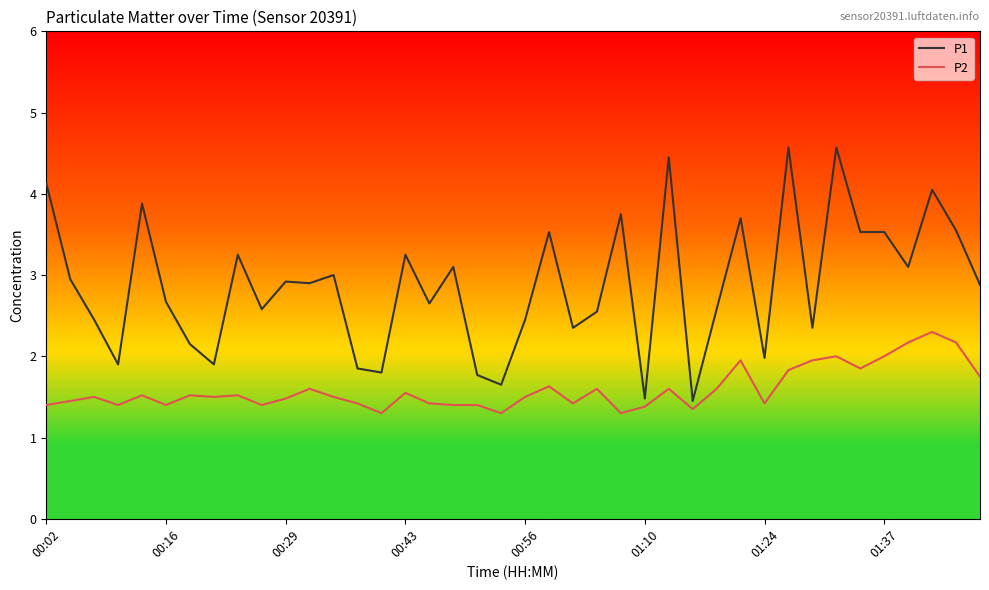

What is the maximum value shown in the chart?

4.6